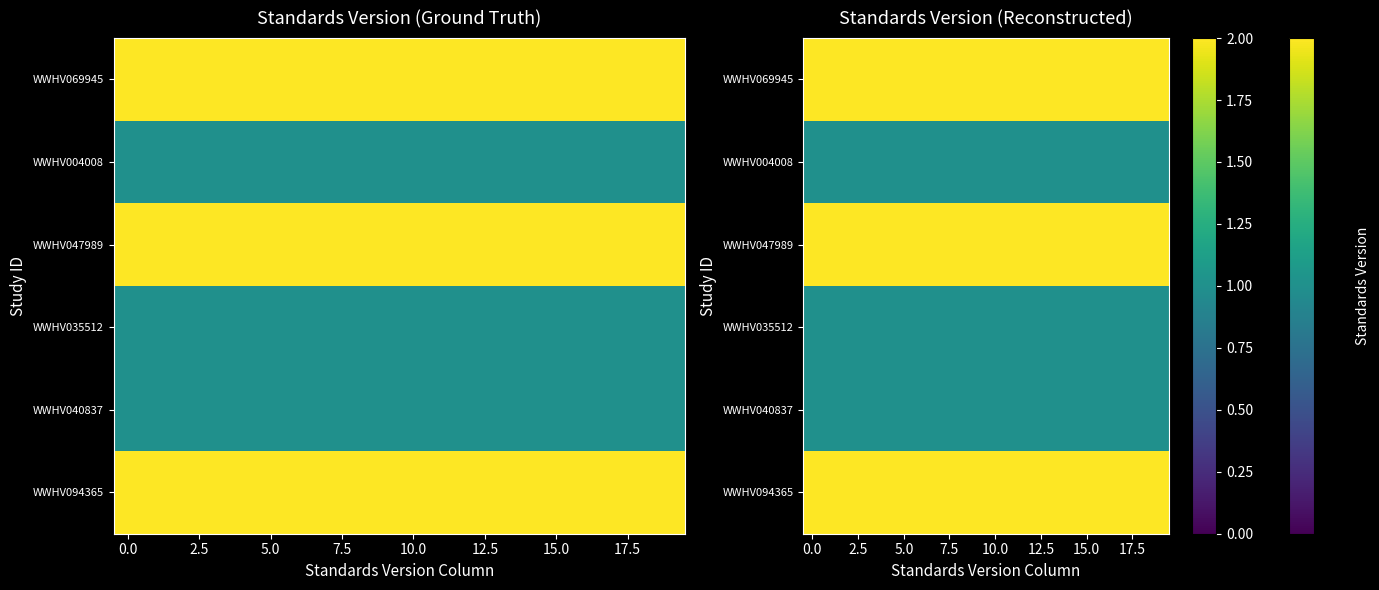

What is the minimum value for WWHV047989?

2